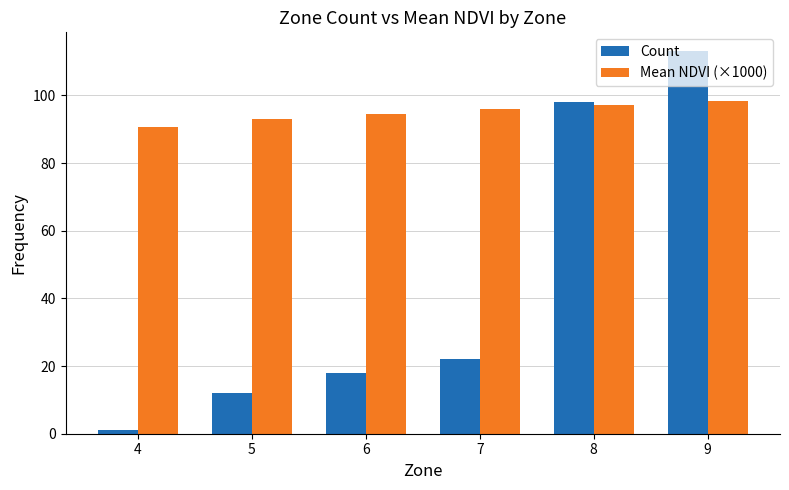

Which category has the highest value in the Count series?

9